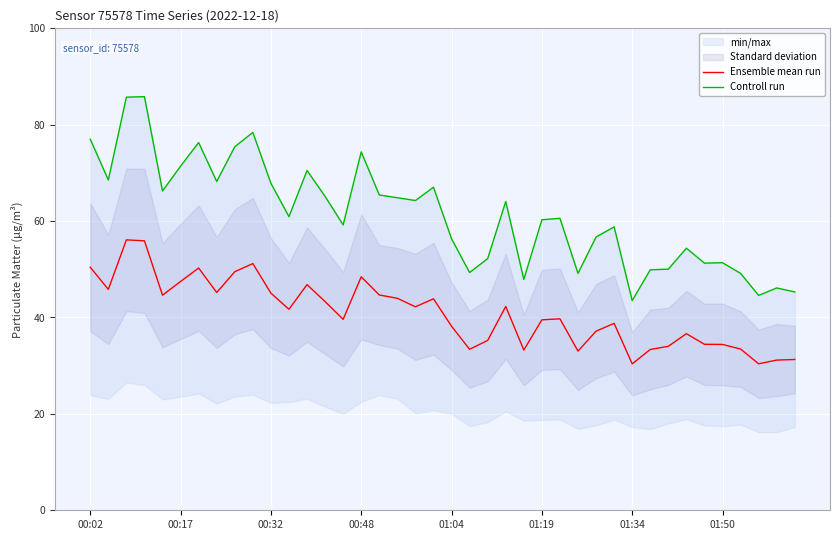

At how many categories does at least one series exceed 33?

40